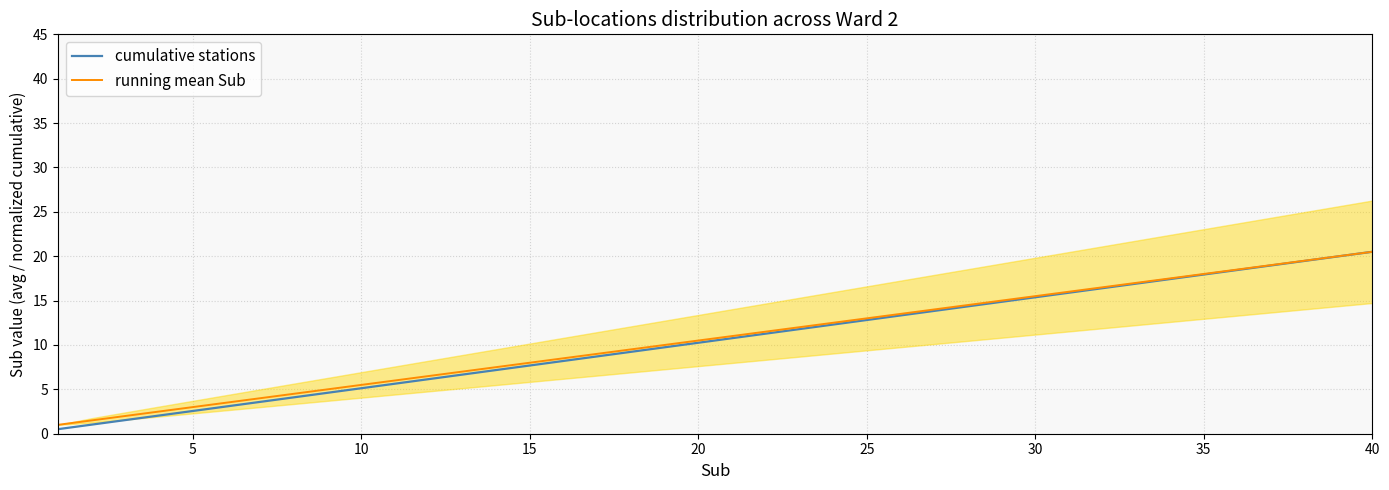

True or false: running mean Sub has more than 0 points higher than both neighbors.

False